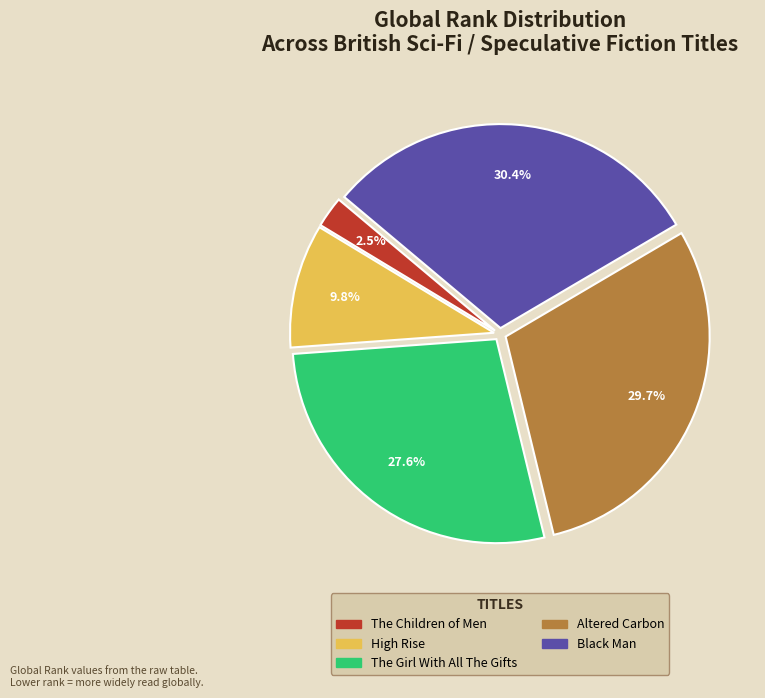

What portion of the pie excludes Black Man?

69.6%